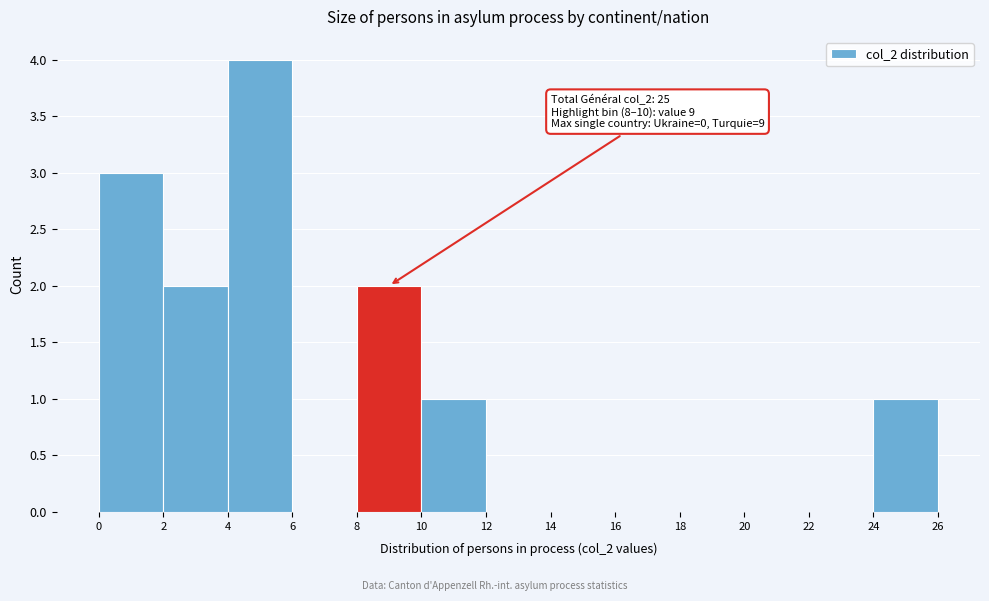

Which range on the x-axis has the tallest bar?

4 to 6